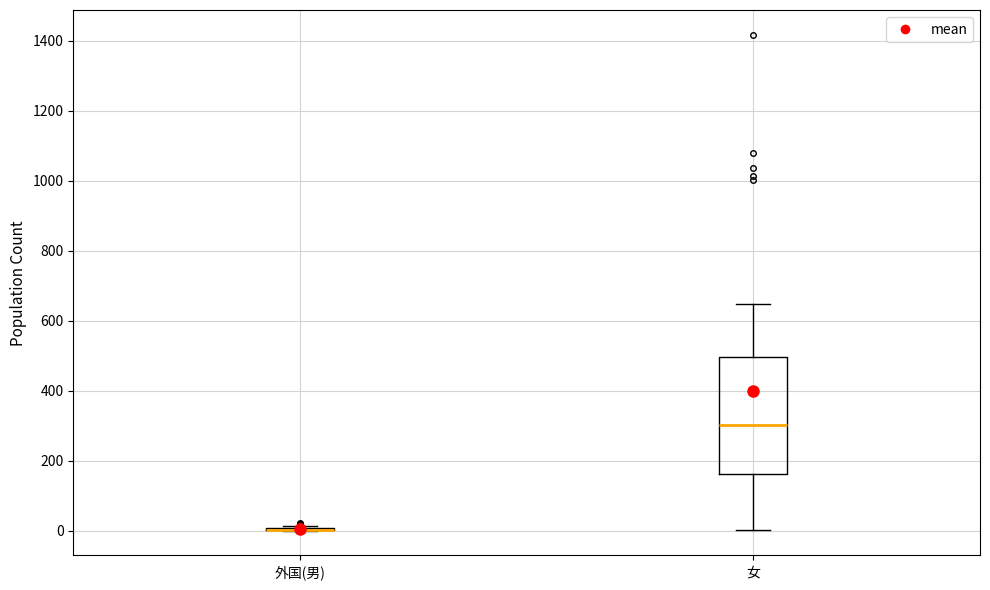

Comparing the boxes themselves (not the whiskers), which one is the tallest?

女